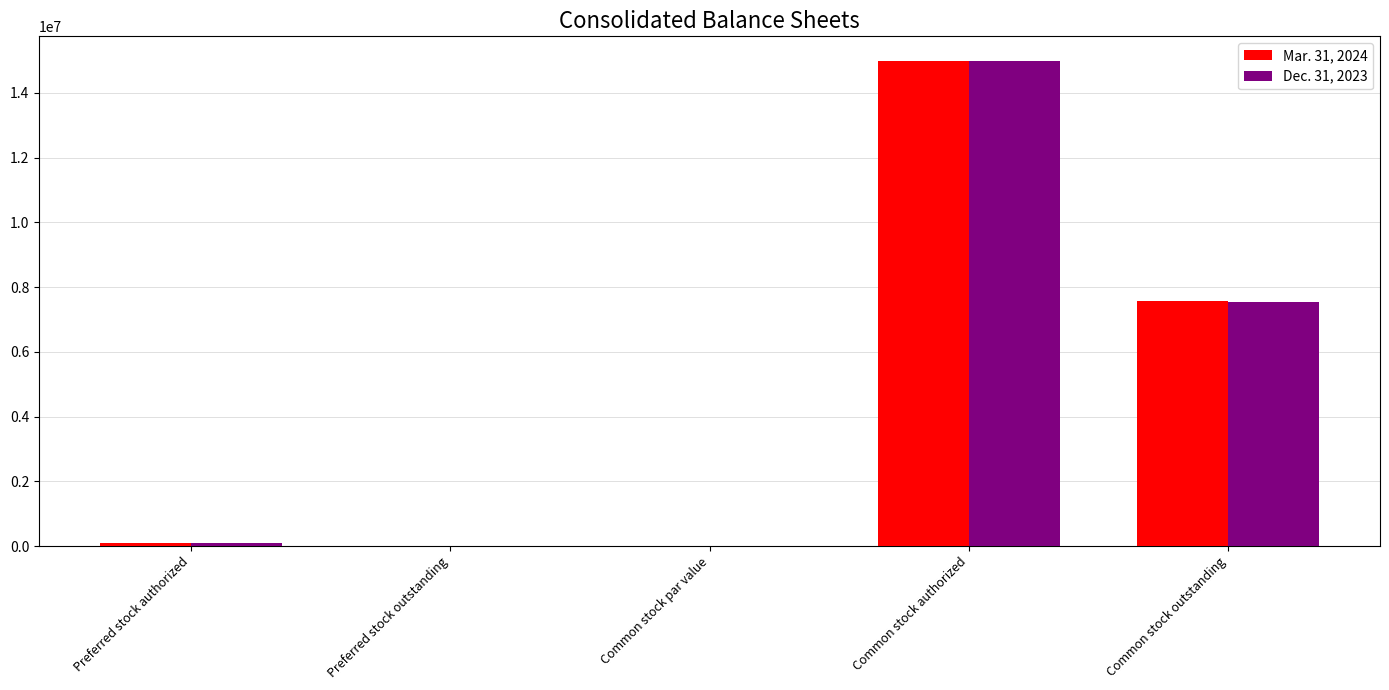

What is the sum of all Dec. 31, 2023 values?

22648217